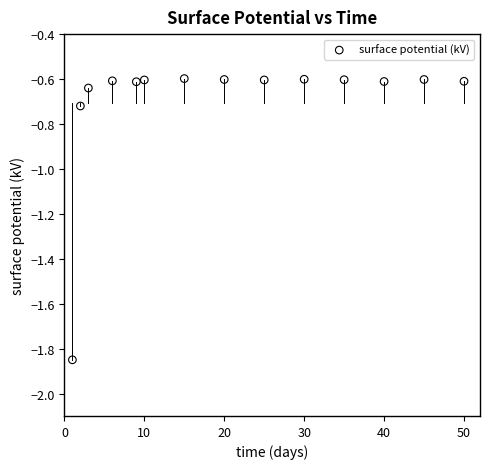

What is the range of Y values (max minus min)?

1.3